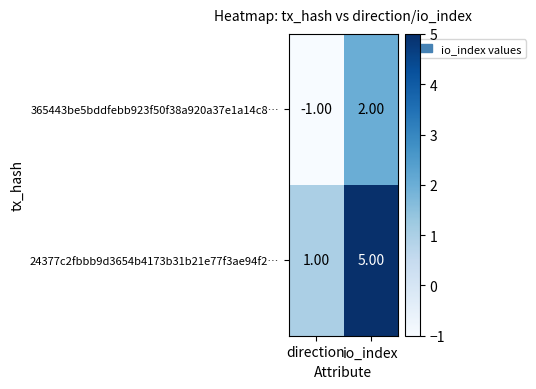

At which category is the sum across all series the highest?

io_index